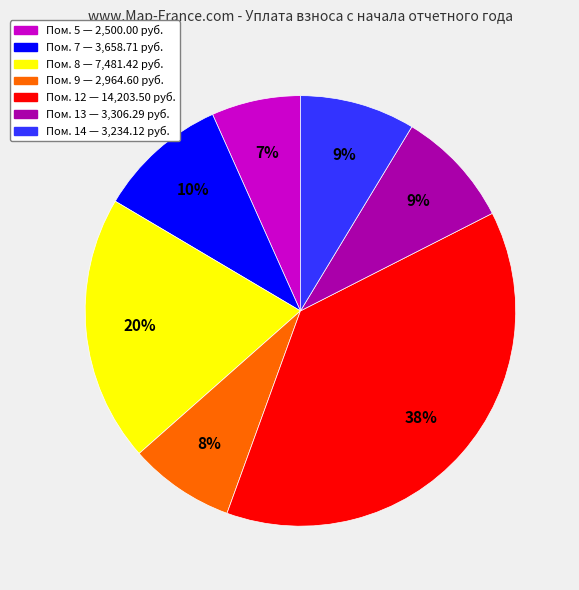

To the nearest percent, what is the difference between the largest and smallest slice percentages?

31%